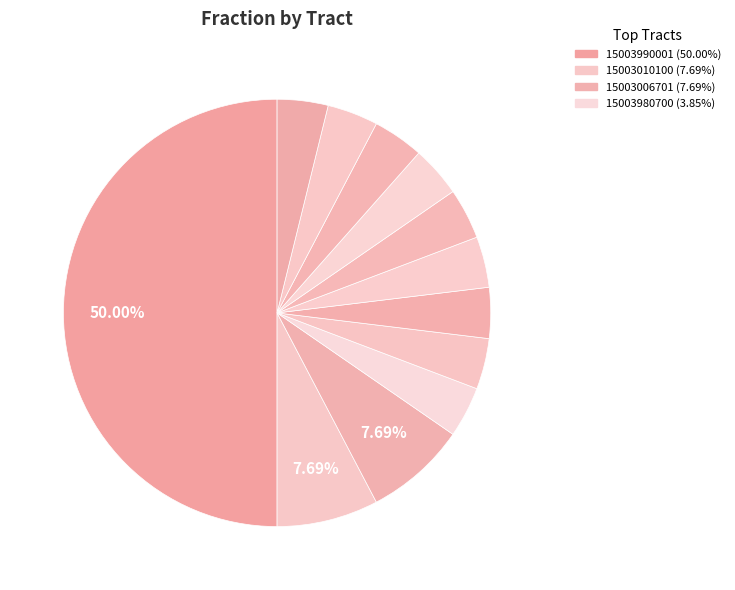

Is there any slice that represents more than half of the pie?

No